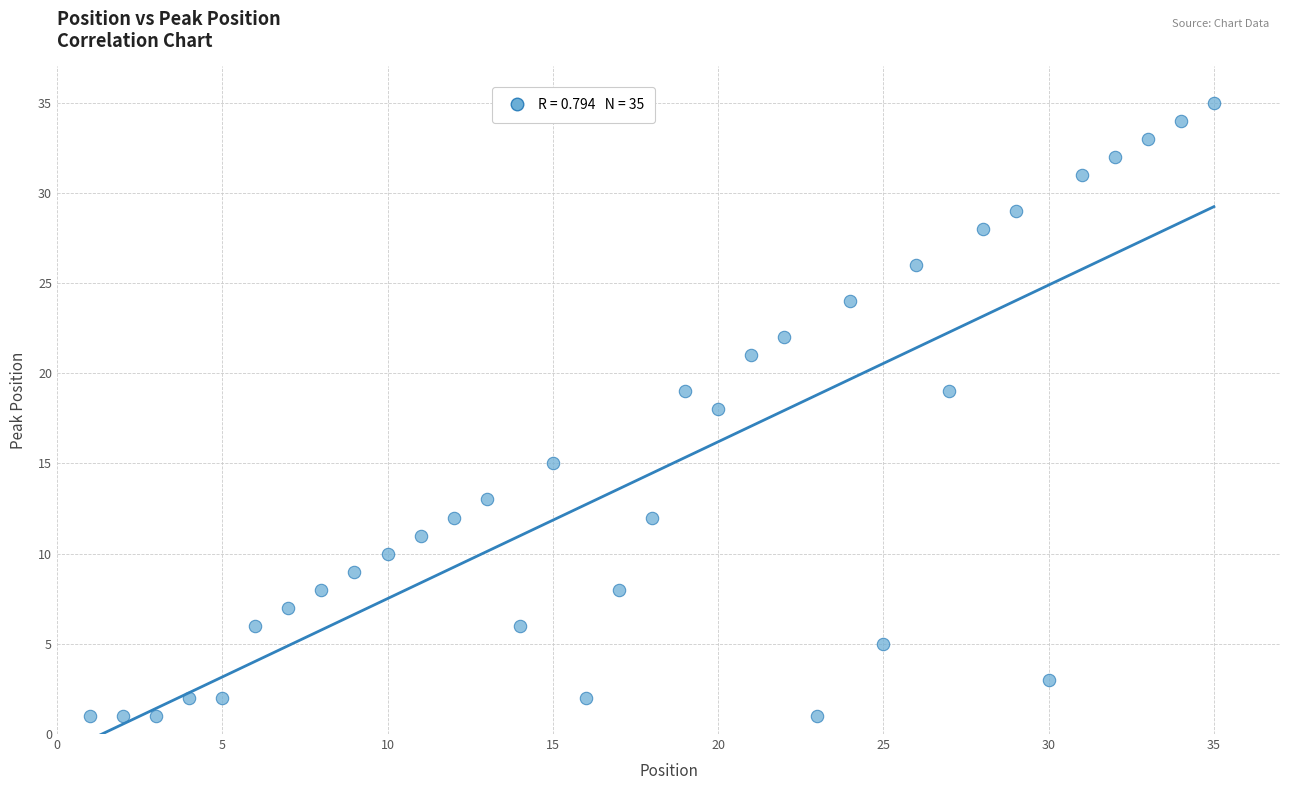

What is the range of X values (max minus min)?

34